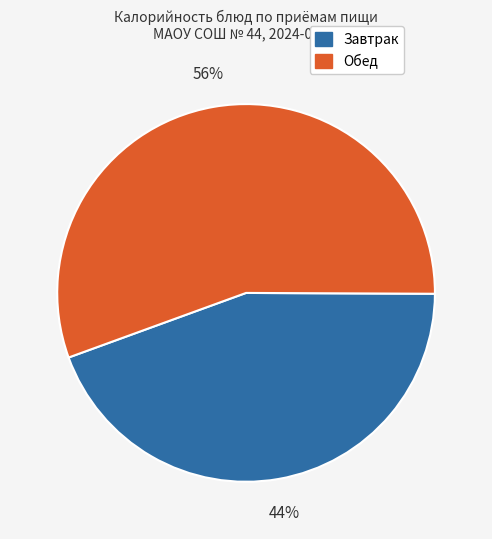

Is there any slice that represents more than half of the pie?

Yes